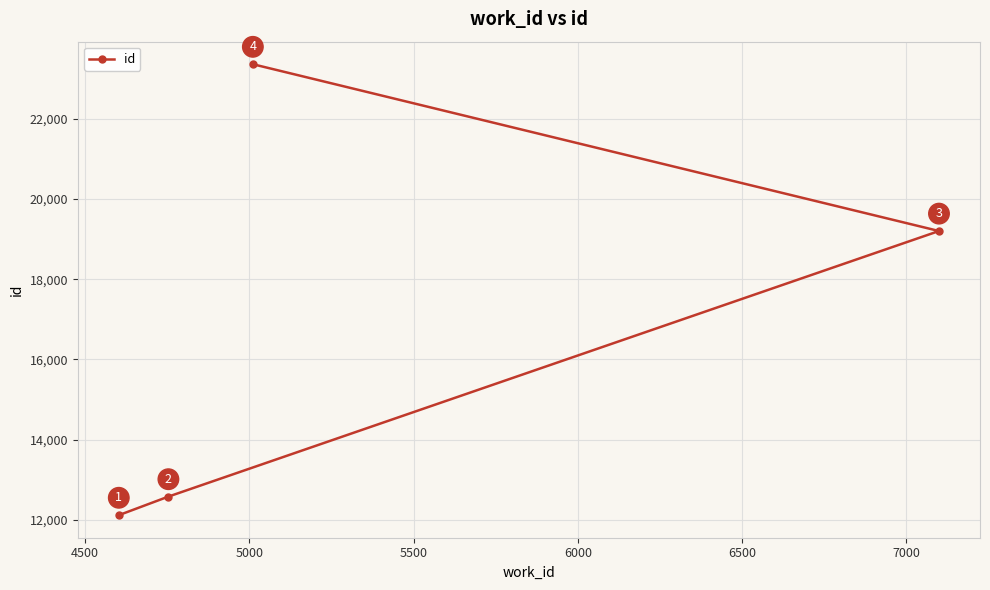

How many values are below 19201?

2